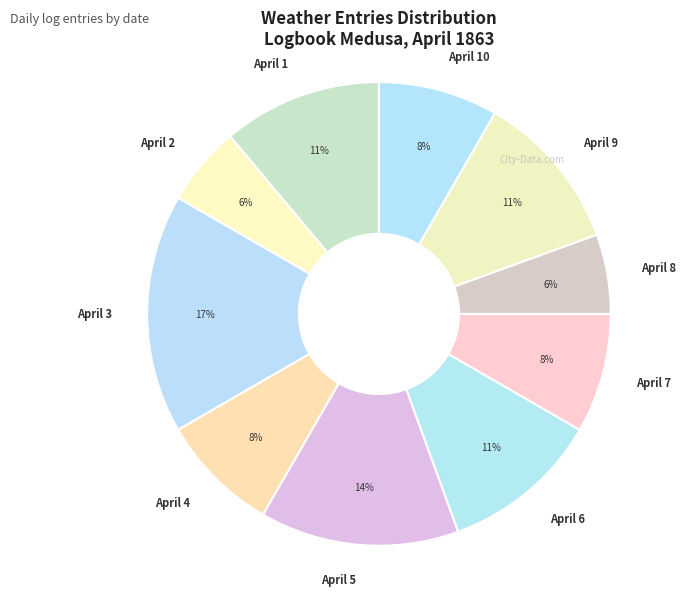

To the nearest percent, what is the combined percentage of April 8 and April 7?

14%